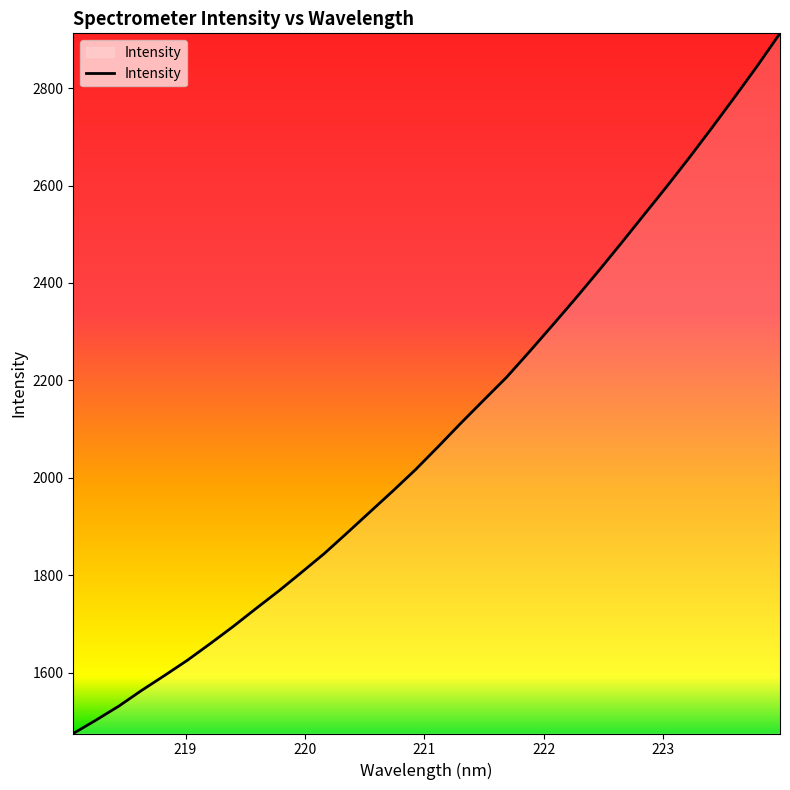

What is the difference between the maximum and minimum values?

1436.7